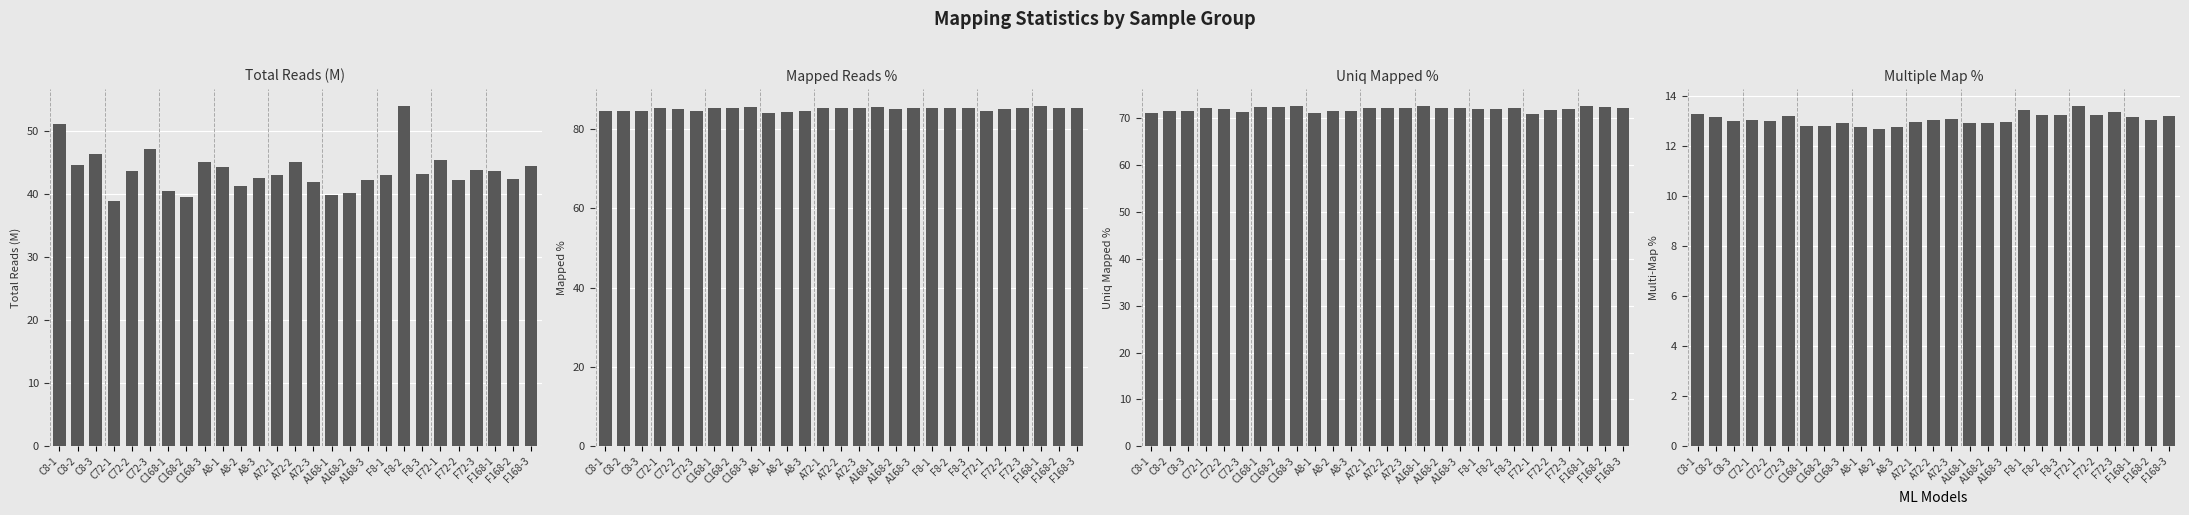

List the series in order of their overall mean, lowest first.

Multiple Map %, Total Reads (M), Uniq Mapped %, Mapped Reads %